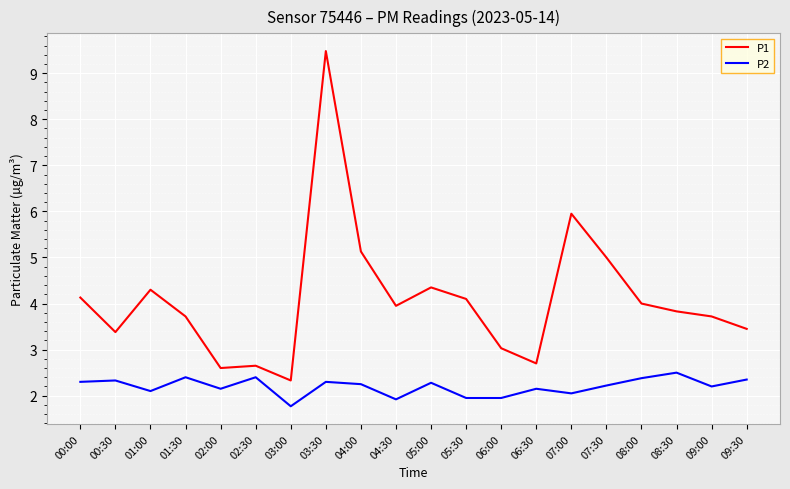

True or false: P2 has a value of 0.7 at 06:30.

False